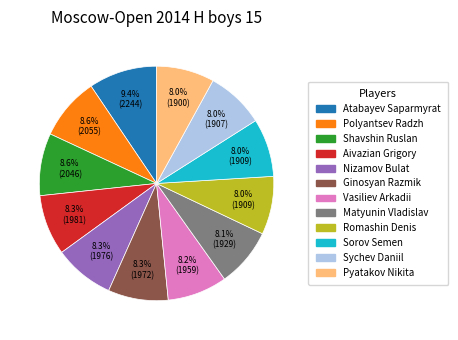

Is it true that Nizamov Bulat is 8% of the pie?

True